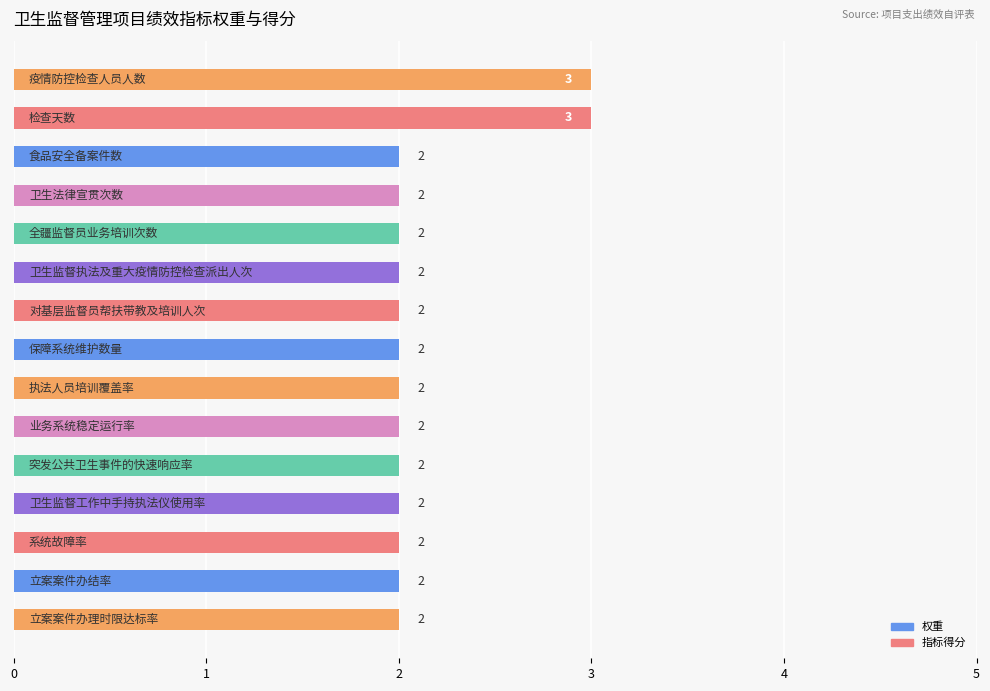

What is the average value?

2